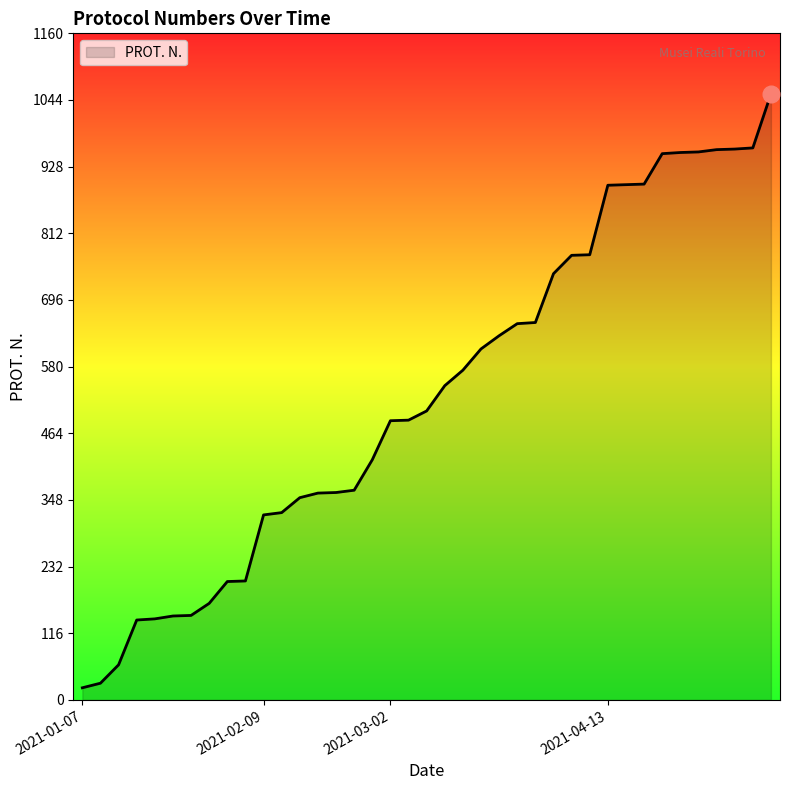

What is the difference between the maximum and minimum values?

1034